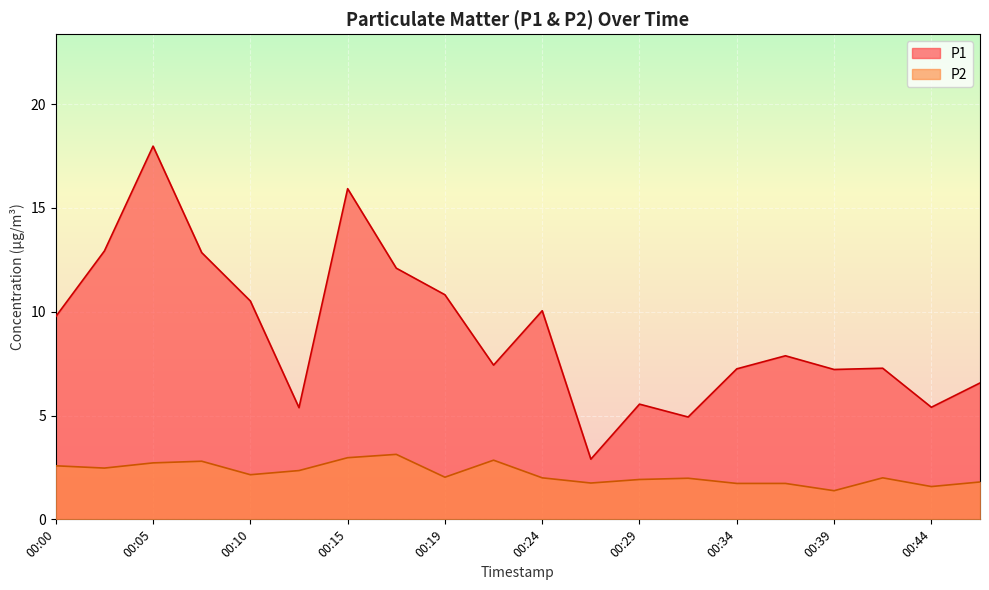

Does the chart display data point markers on the line(s)?

No